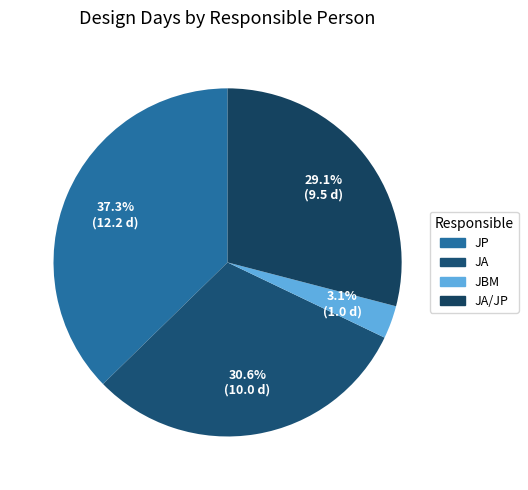

How many slices are in this pie chart?

4